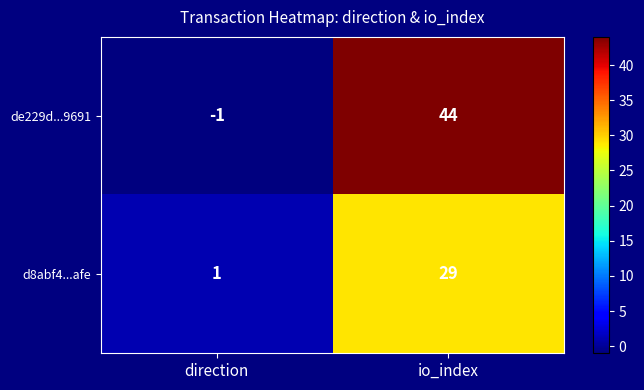

The value of de229d...9691 at direction is -1. True or false?

True